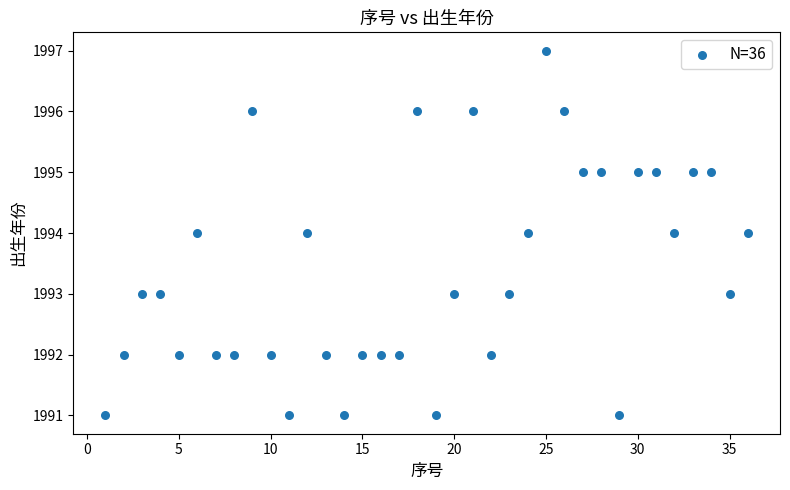

What is the range of X values (max minus min)?

35